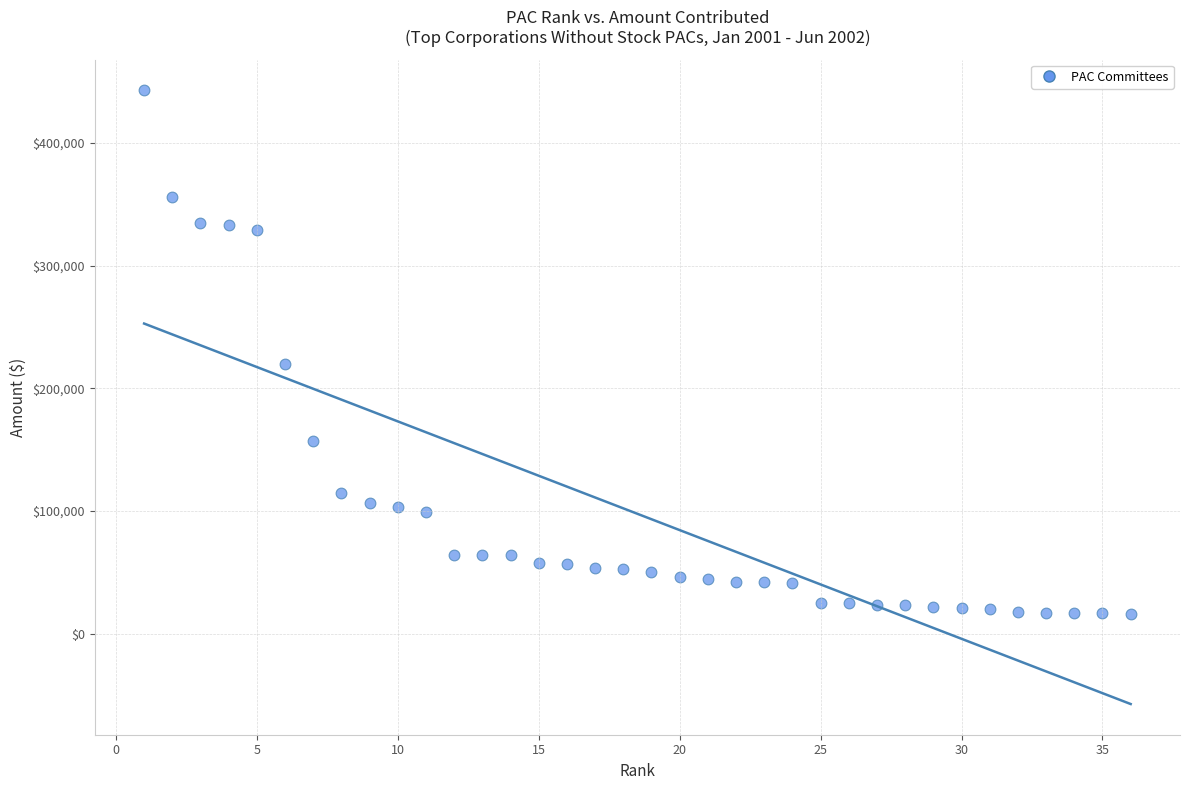

What Y value in the scatter plot is closest to 229638?

219700.0